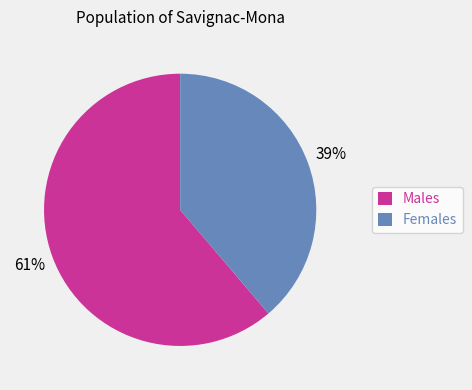

To the nearest percent, what portion does Males represent?

61%